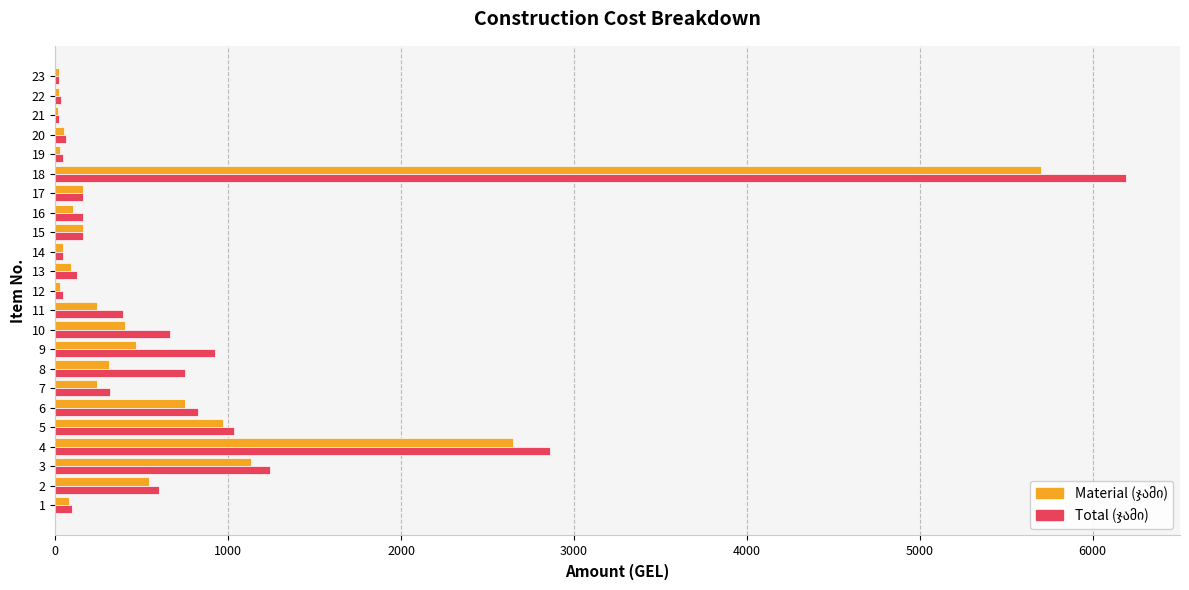

What is the total value across all series at 5?

2006.0